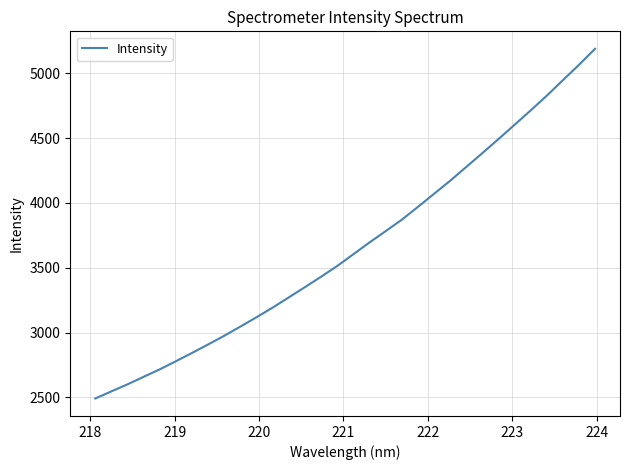

What is the difference between the maximum and minimum values?

2695.3